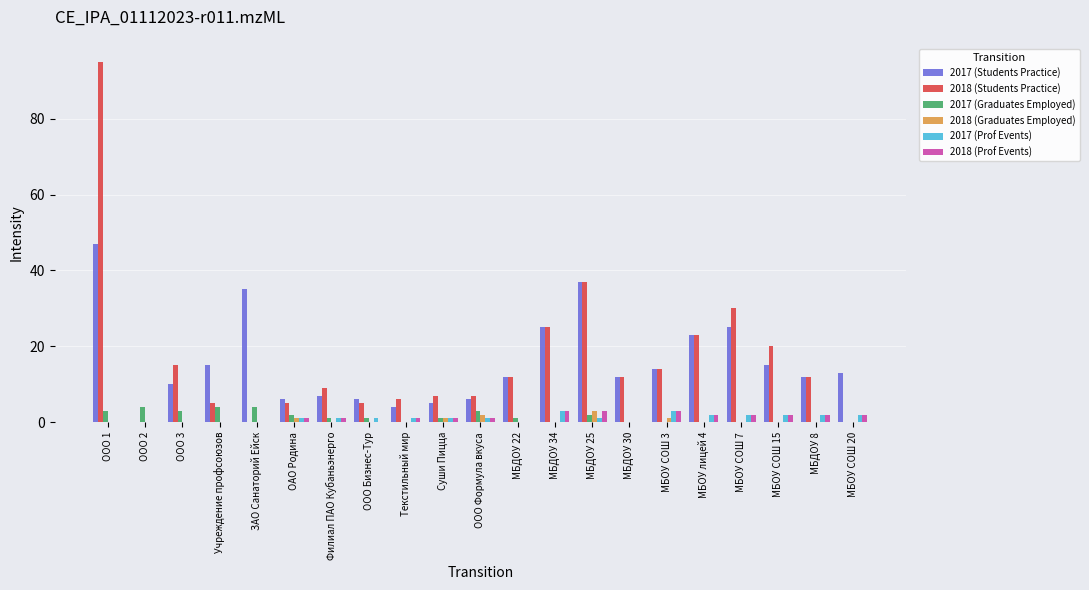

Reading left to right, extract all data points from this chart.

2017 (Students Practice): 47	0	10	15	35	6	7	6	4	5	6	12	25	37	12	14	23	25	15	12	13
2018 (Students Practice): 95	0	15	5	0	5	9	5	6	7	7	12	25	37	12	14	23	30	20	12	0
2017 (Graduates Employed): 3	4	3	4	4	2	1	1	0	1	3	1	0	2	0	0	0	0	0	0	0
2018 (Graduates Employed): 0	0	0	0	0	1	0	0	0	1	2	0	0	3	0	1	0	0	0	0	0
2017 (Prof Events): 0	0	0	0	0	1	1	1	1	1	1	0	3	1	0	3	2	2	2	2	2
2018 (Prof Events): 0	0	0	0	0	1	1	0	1	1	1	0	3	3	0	3	2	2	2	2	2